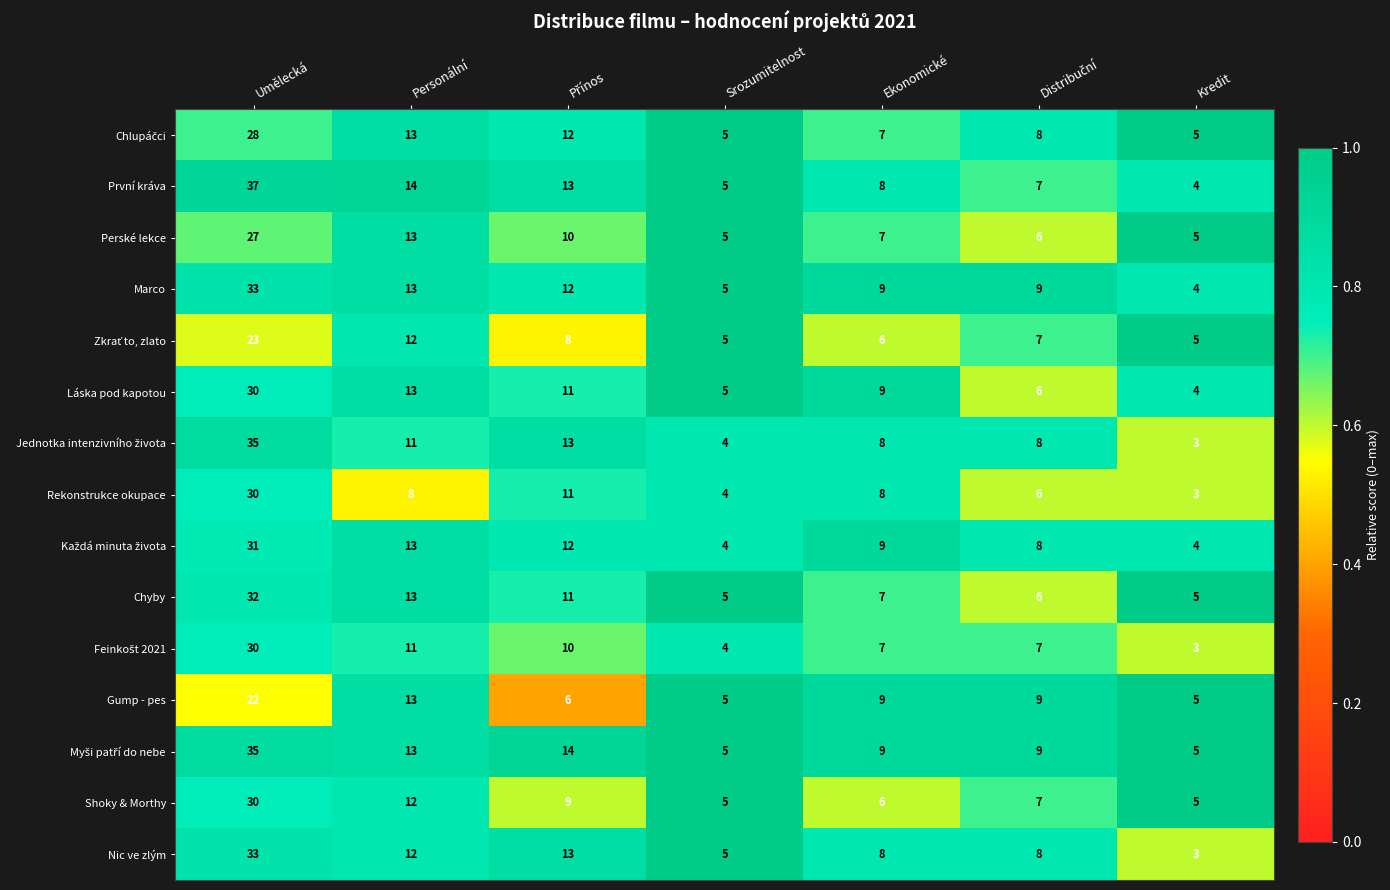

What is the difference between the highest and lowest values at Ekonomické?

3